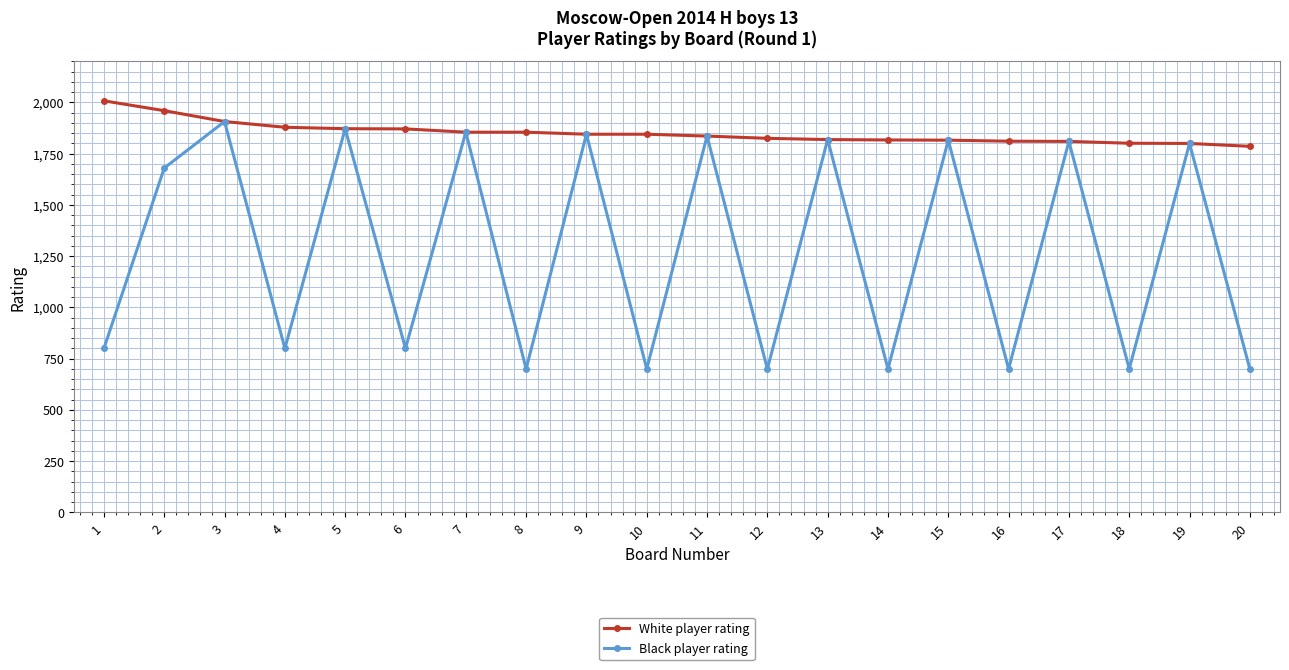

Where is the first local minimum for Black player rating?

4